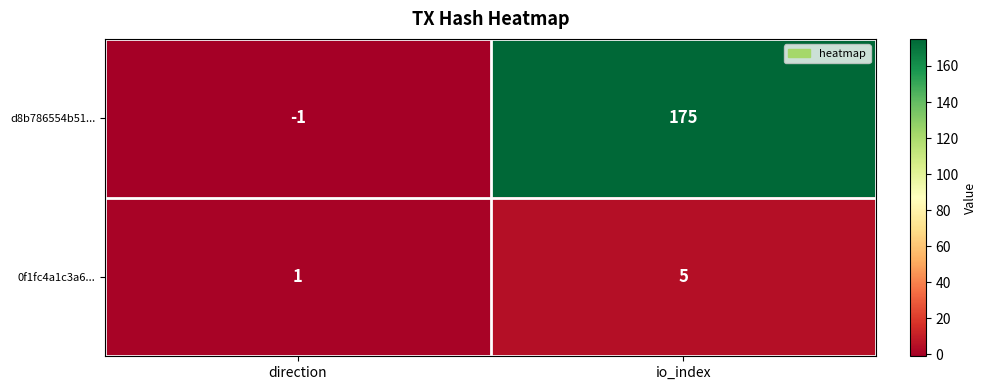

What is the difference between the 0f1fc4a1c3a6... values at io_index and direction?

4